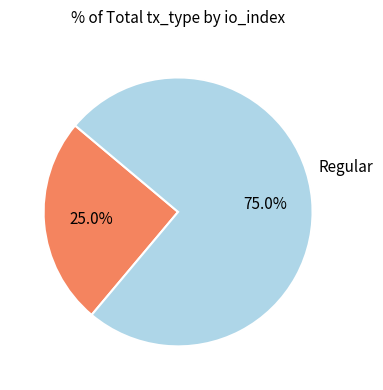

Does any single category account for the majority?

Yes